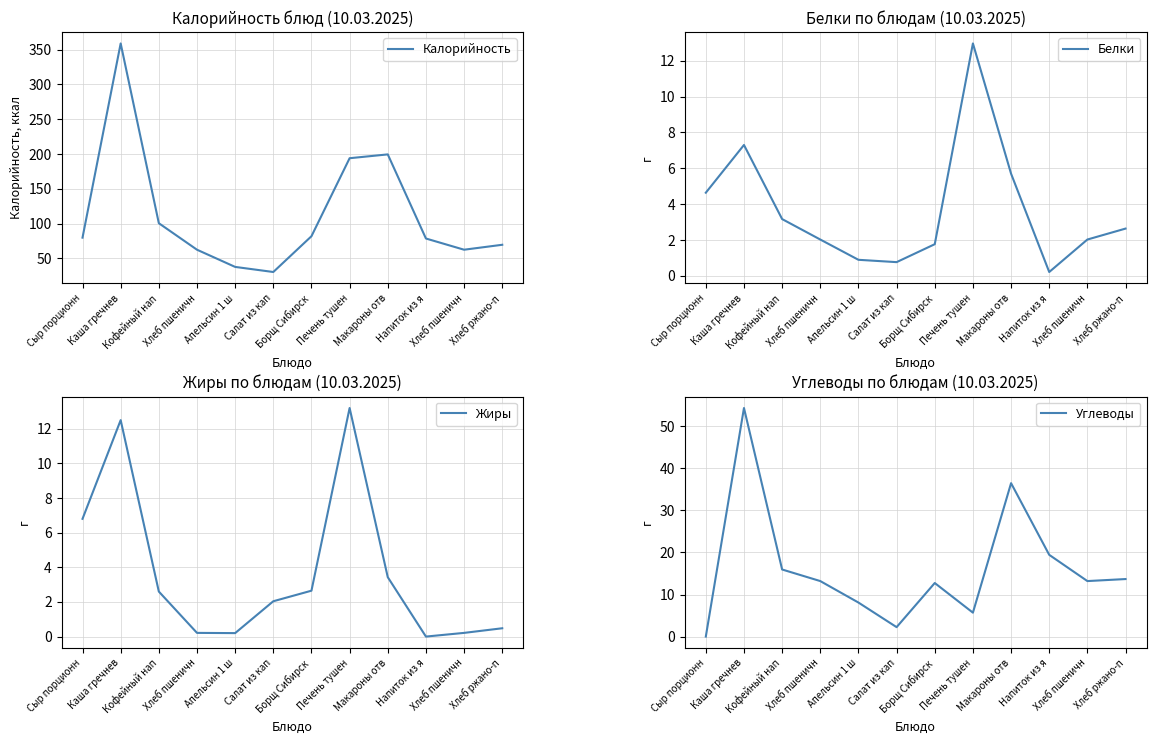

What is the lowest value of the Белки series?

0.2